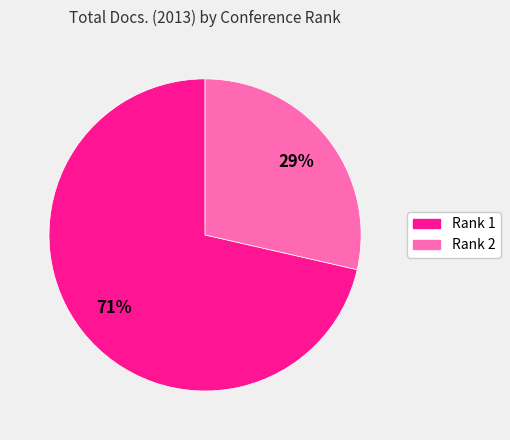

Which category has the biggest portion of the pie?

Rank 1